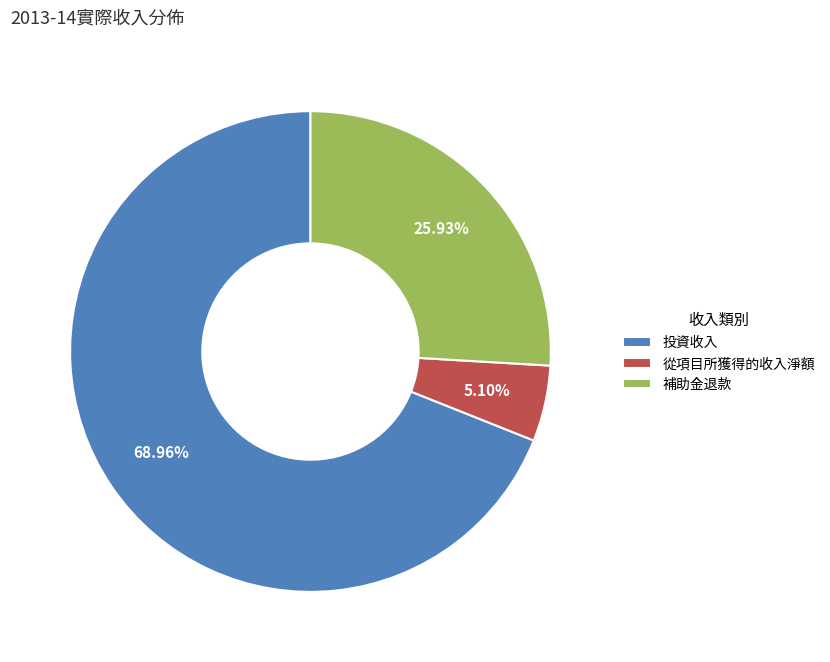

Combined, what portion of the pie is 從項目所獲得的收入淨額 and 補助金退款?

31.0%